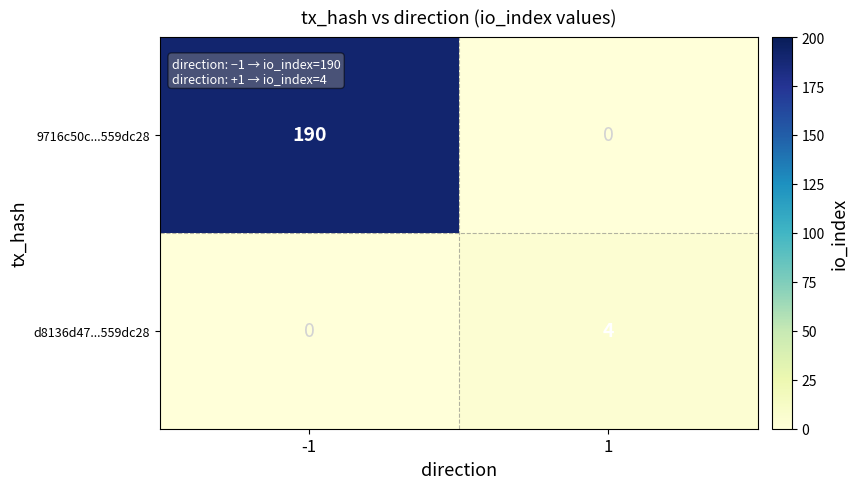

How many categories are shown in the chart?

2